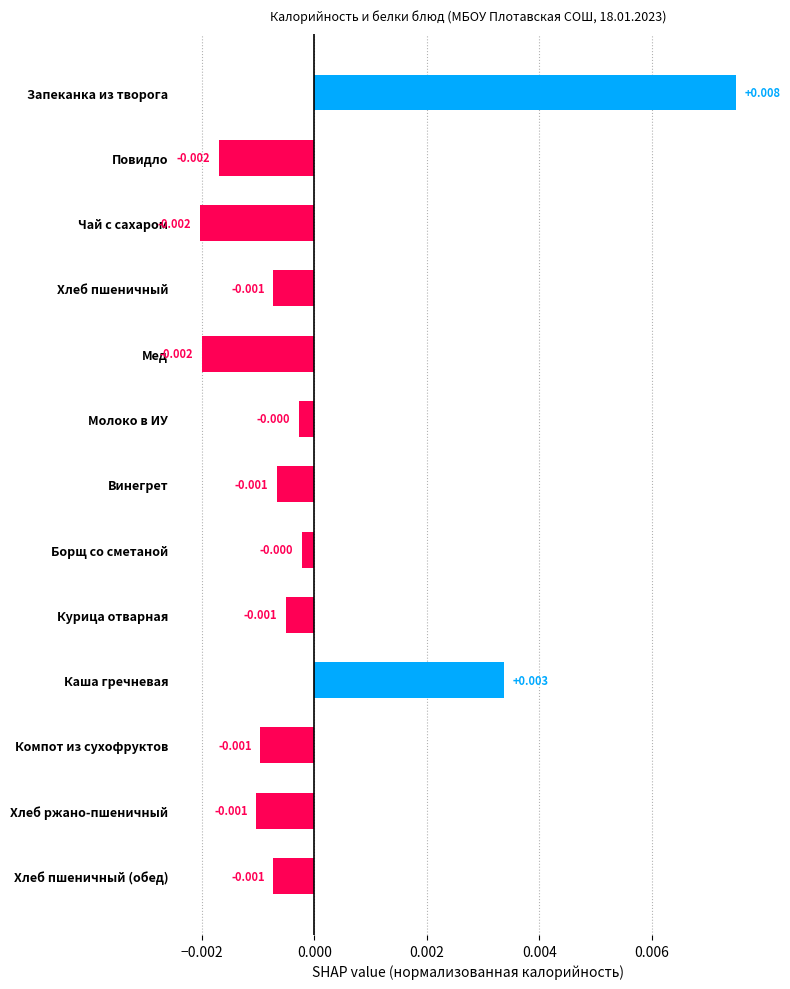

Between Борщ со сметаной and Компот из сухофруктов, which is larger?

Борщ со сметаной